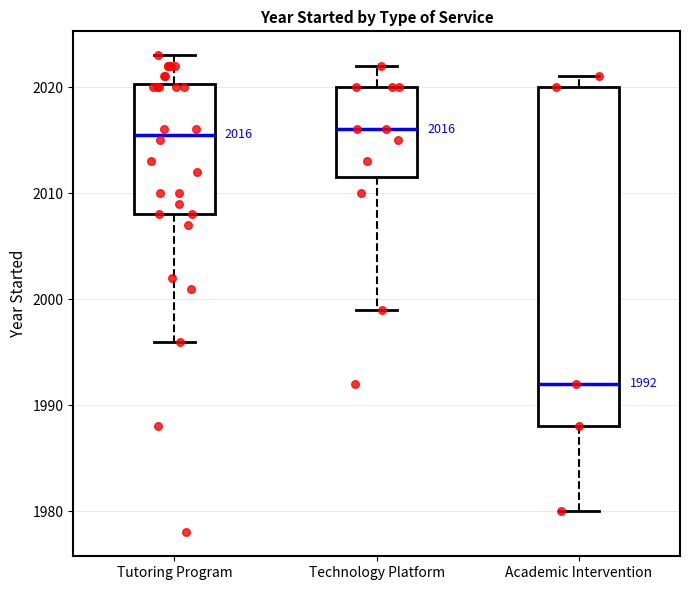

Comparing the boxes themselves (not the whiskers), which one is the tallest?

Academic Intervention